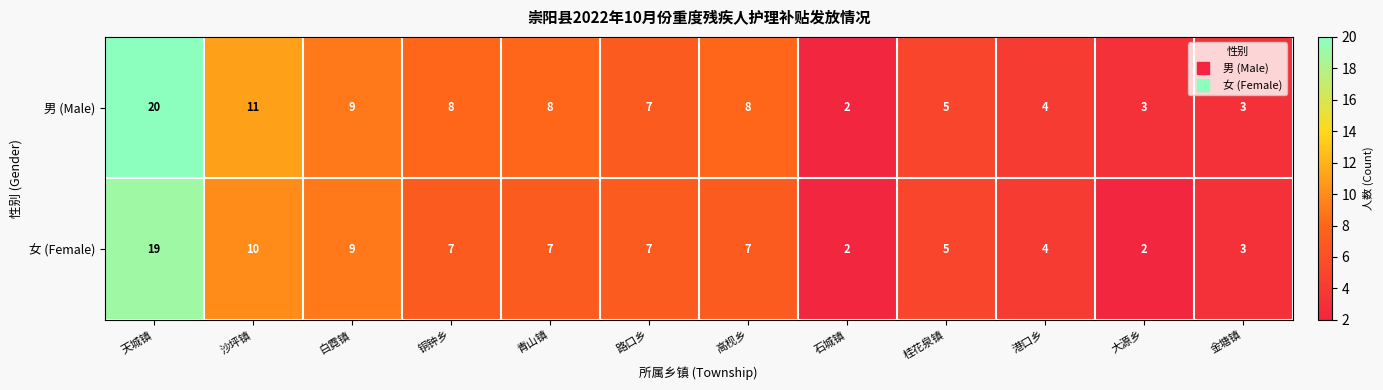

What value does the 女 (Female) series have at 铜钟乡, to the nearest 5?

5